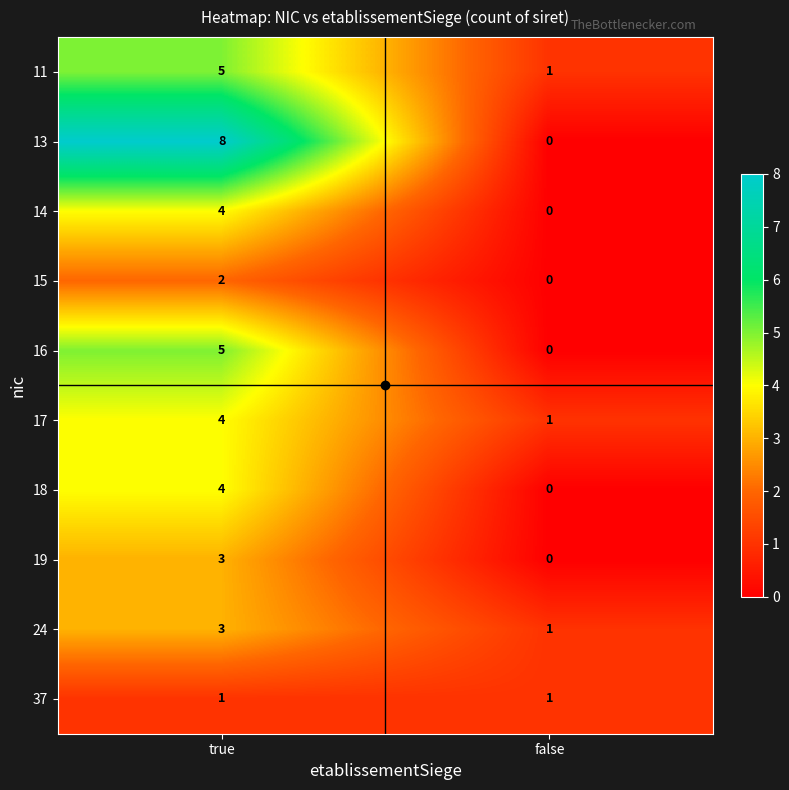

True or false: 15 has a value of 1 at false.

False